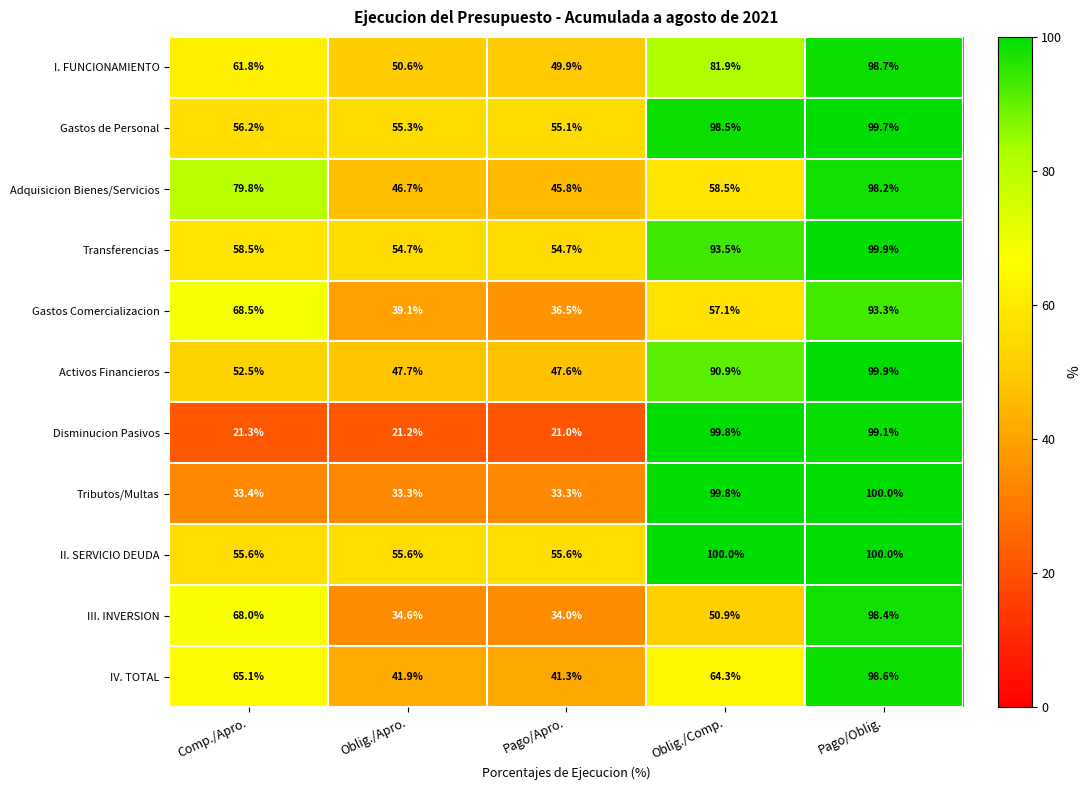

What is the maximum value for III. INVERSION?

98.4